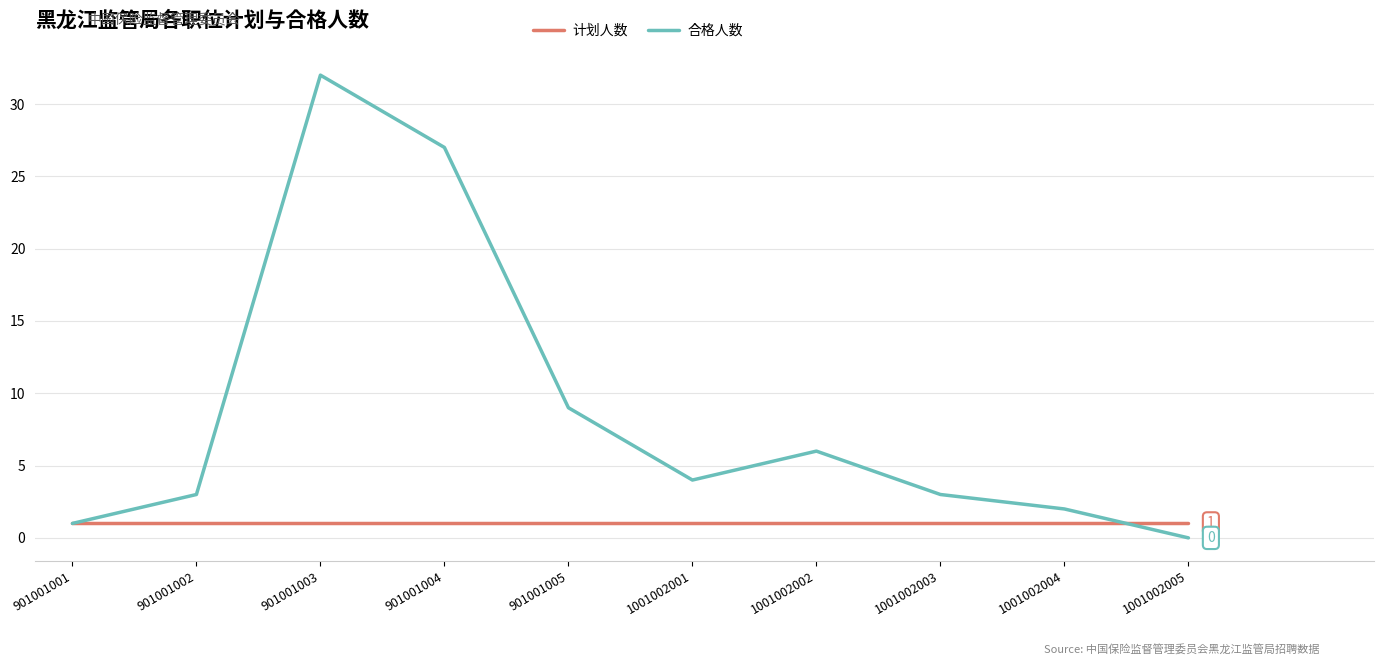

What is the average value of the 合格人数 series?

9